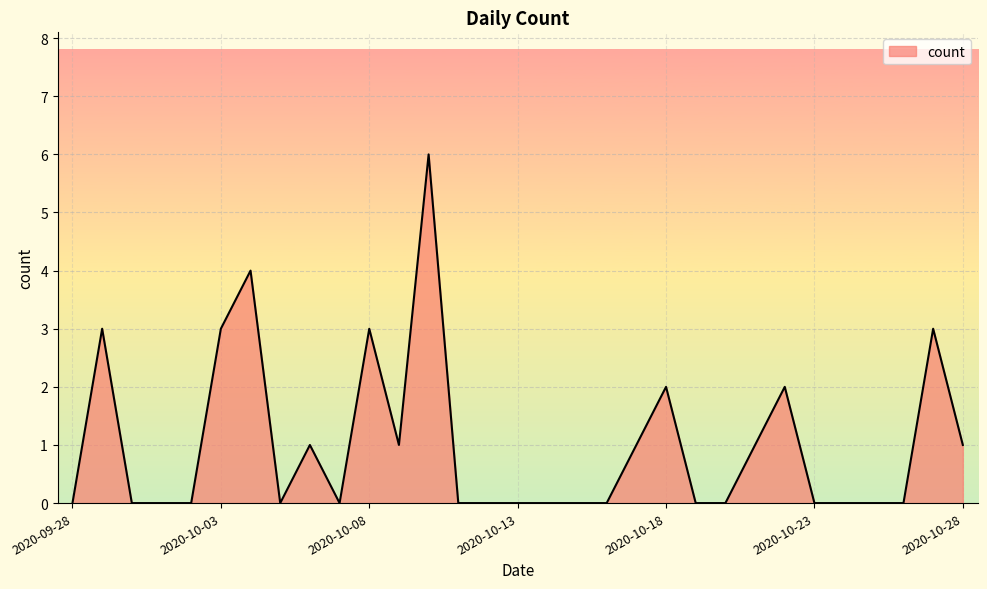

What is the maximum value shown in the chart?

6